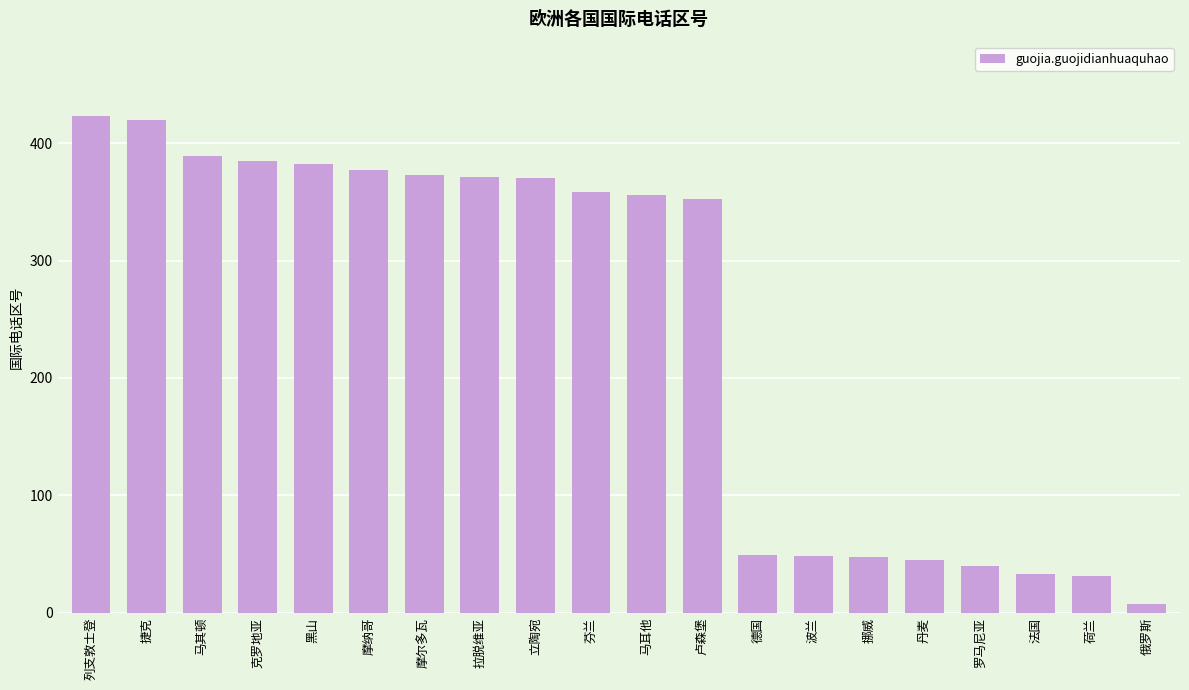

Are the bars horizontal?

No